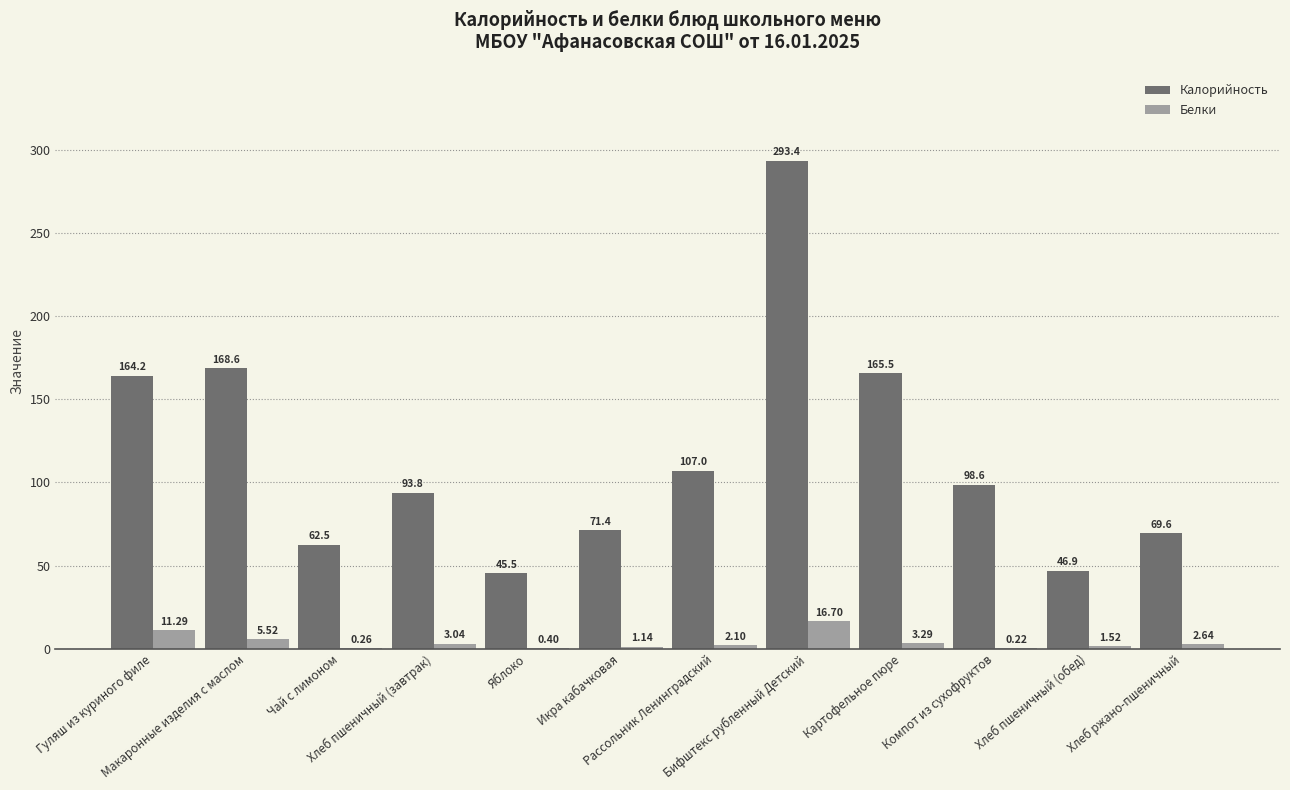

Which series has the largest total across all categories?

Калорийность